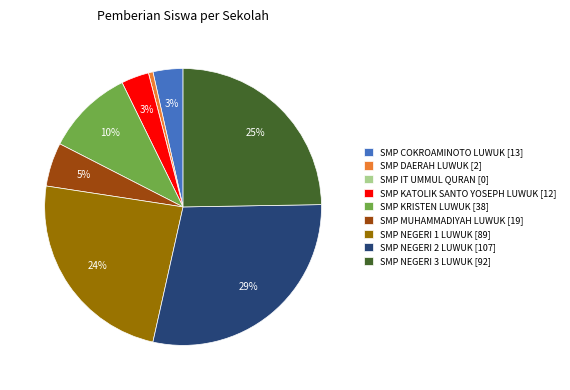

Does SMP KRISTEN LUWUK represent more than half of the total?

No